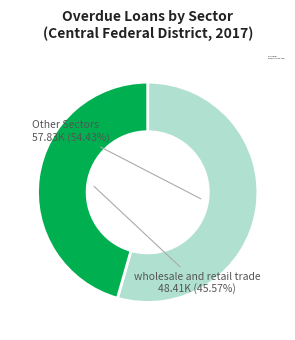

Does any single category account for the majority?

Yes